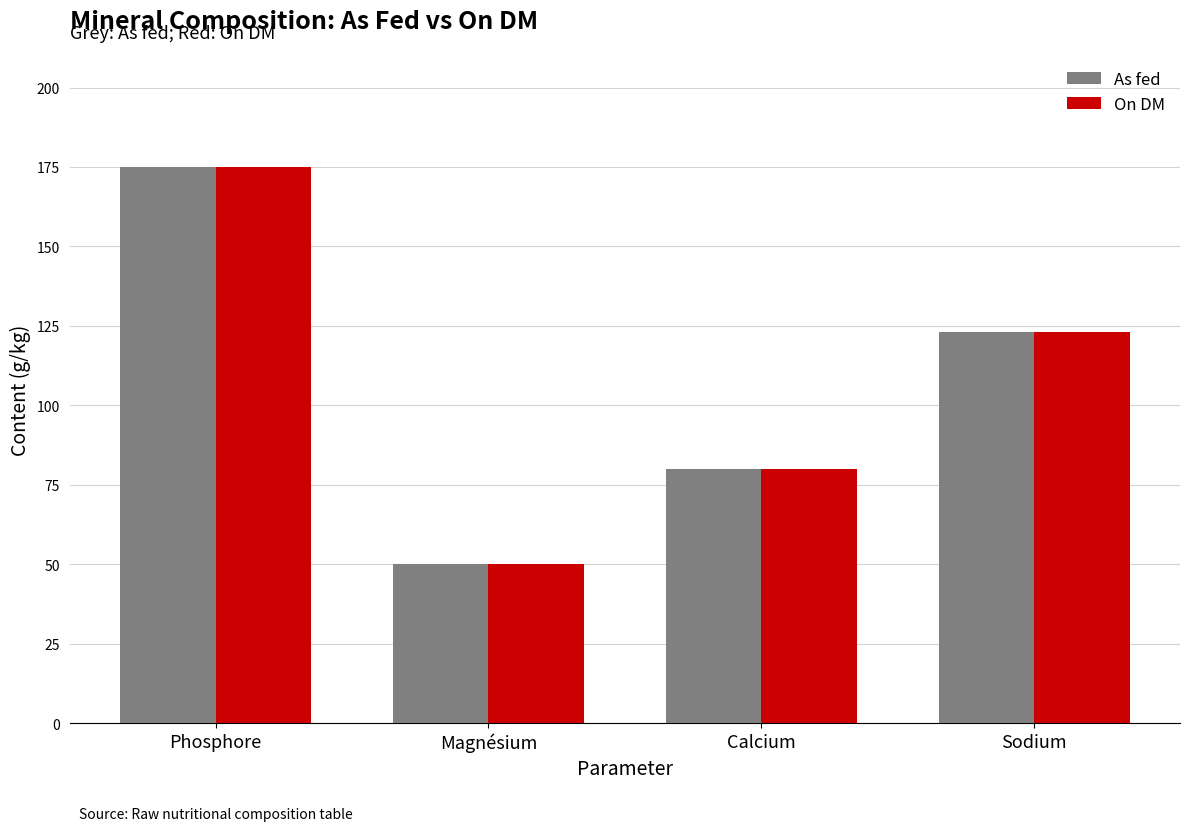

Where is As fed nearest to the value 112?

Sodium